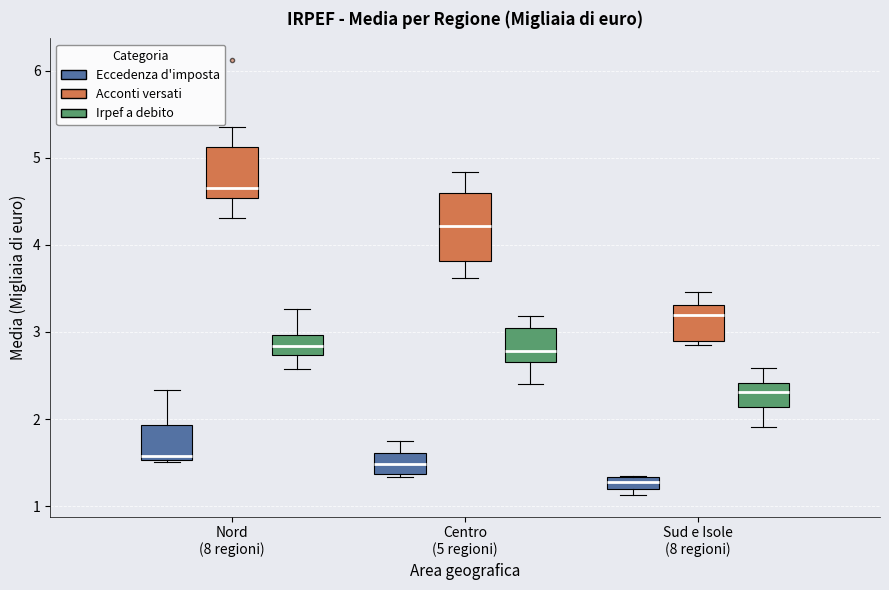

Which box is the tallest, from its lower edge to its upper edge?

Centro (5 regioni) (Acconti versati)